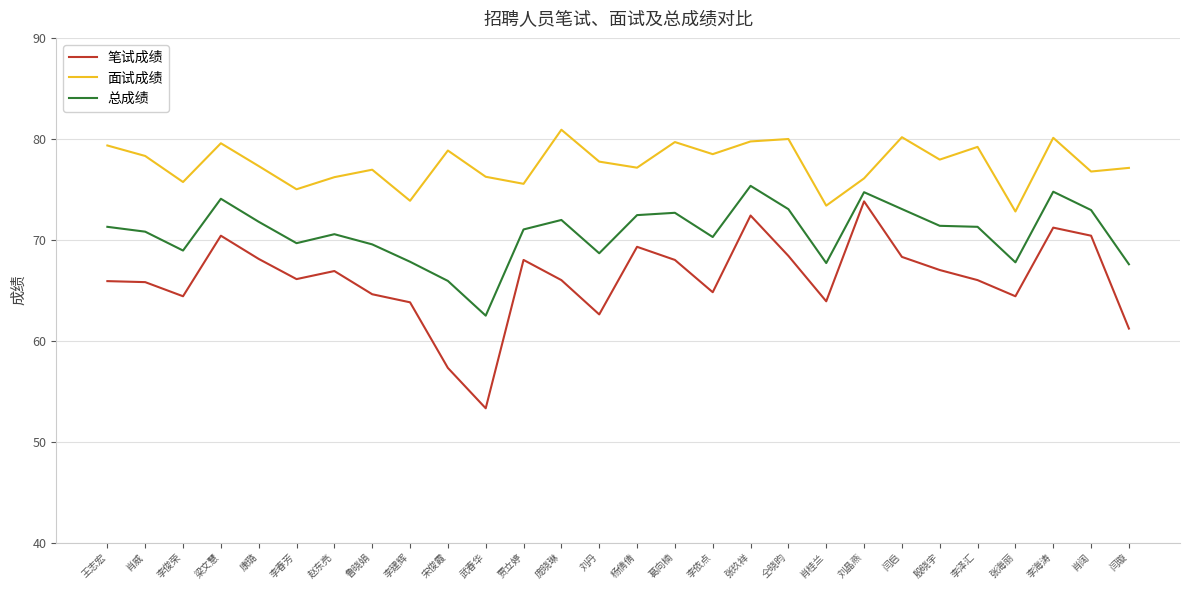

What is the difference between the 面试成绩 values at 仝晓昀 and 闫璇?

2.9